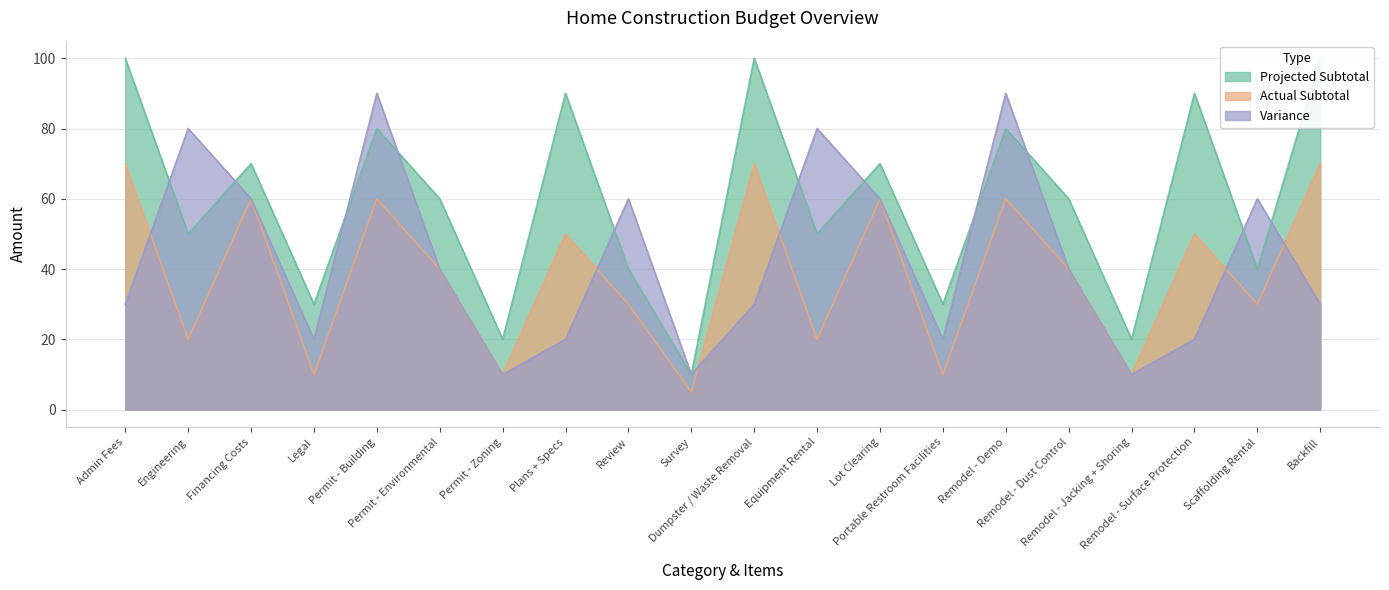

Reading left to right, transcribe all the data shown in this chart.

Projected Subtotal: 100	50	70	30	80	60	20	90	40	10	100	50	70	30	80	60	20	90	40	100
Actual Subtotal: 70	20	60	10	60	40	10	50	30	5	70	20	60	10	60	40	10	50	30	70
Variance: 30	80	60	20	90	40	10	20	60	10	30	80	60	20	90	40	10	20	60	30